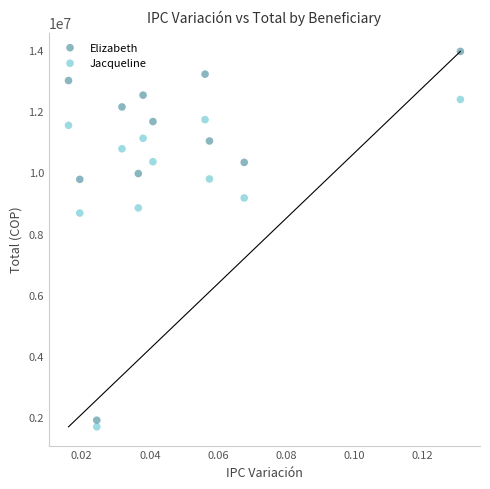

Which series contains the lowest Y value?

Jacqueline